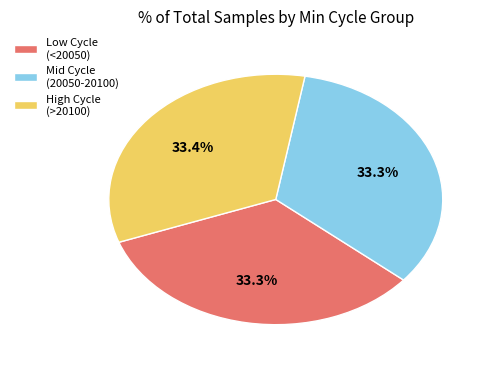

Combined, what portion of the pie is Mid Cycle (20050-20100) and High Cycle (>20100)?

66.7%